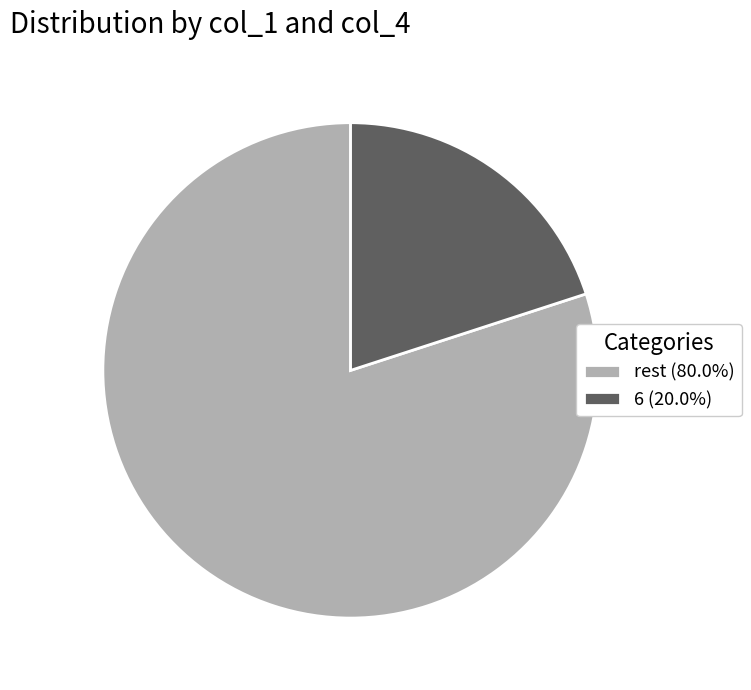

Is the sum of rest (80.0%) and 6 (20.0%) greater than half?

Yes